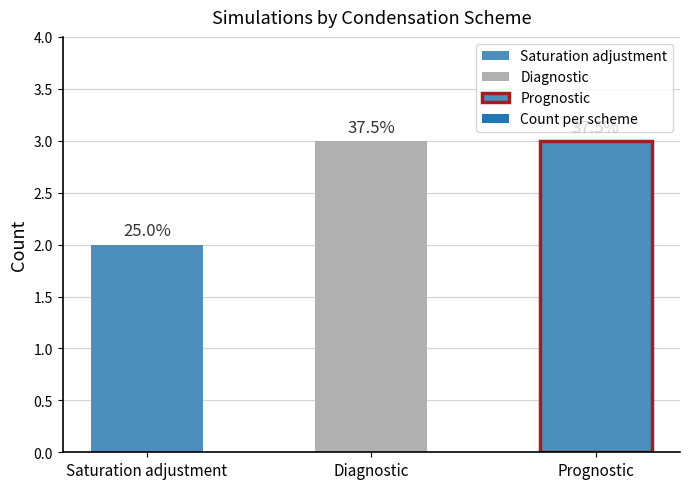

What is the label of the 3rd bar from the left?

Prognostic